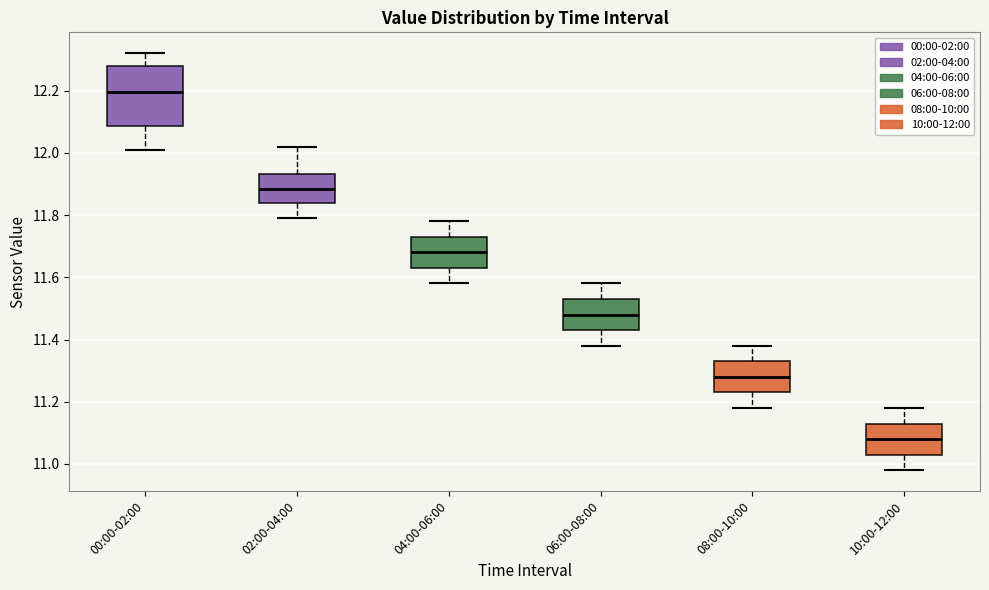

Reading left to right, transcribe this box plot: for each box, give where its median line is, the range the box spans, and where its two whiskers end, as read against the y-axis. The values are not printed on the chart, so give them approximately, as read against the axis.

00:00-02:00: median 12.20, box 12.08 to 12.28, whiskers 12.02 to 12.32
02:00-04:00: median 11.88, box 11.84 to 11.94, whiskers 11.80 to 12.02
04:00-06:00: median 11.68, box 11.64 to 11.74, whiskers 11.58 to 11.78
06:00-08:00: median 11.48, box 11.44 to 11.54, whiskers 11.38 to 11.58
08:00-10:00: median 11.28, box 11.24 to 11.34, whiskers 11.18 to 11.38
10:00-12:00: median 11.08, box 11.04 to 11.14, whiskers 10.98 to 11.18